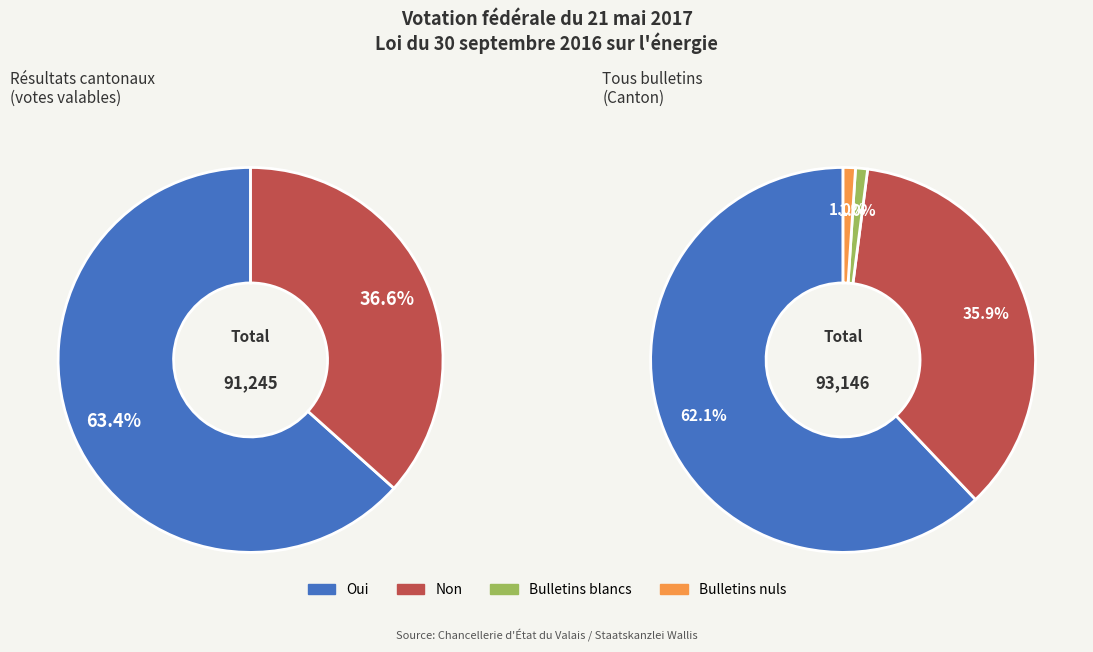

Combined, what portion of the pie is Bulletins nuls and Non?

36.9%